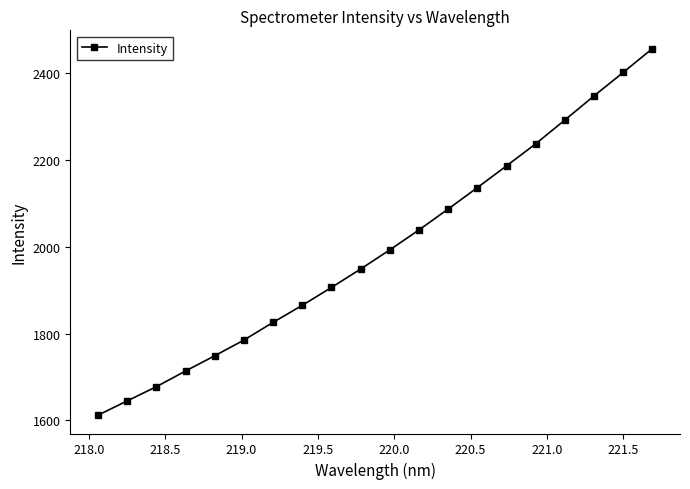

What is the difference between the maximum and minimum values?

844.1